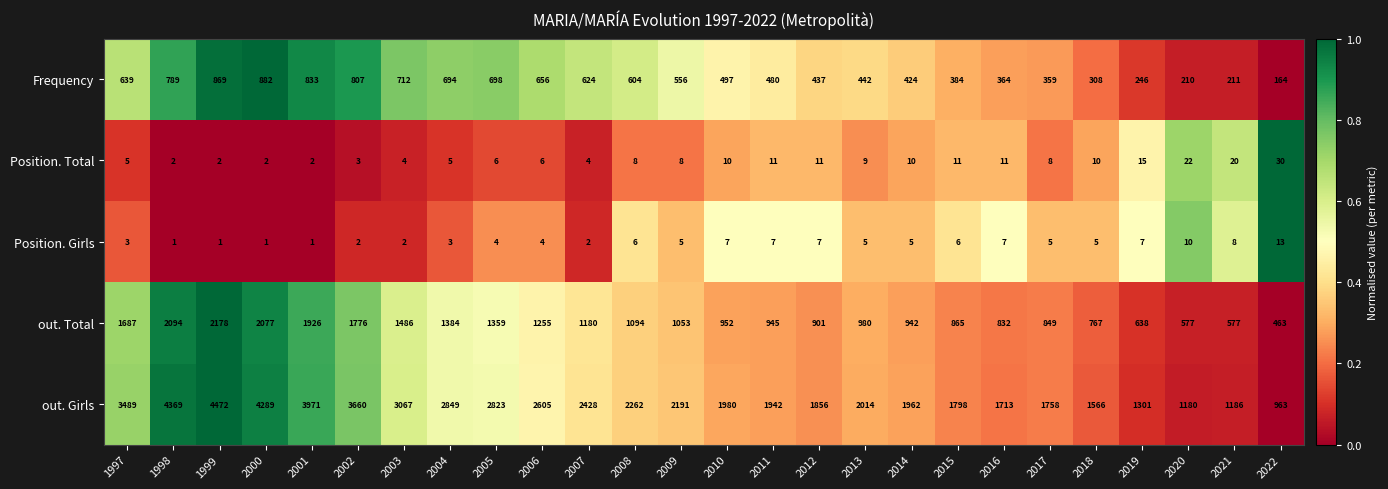

Which series changed the most between 2016 and 2022?

out. Girls